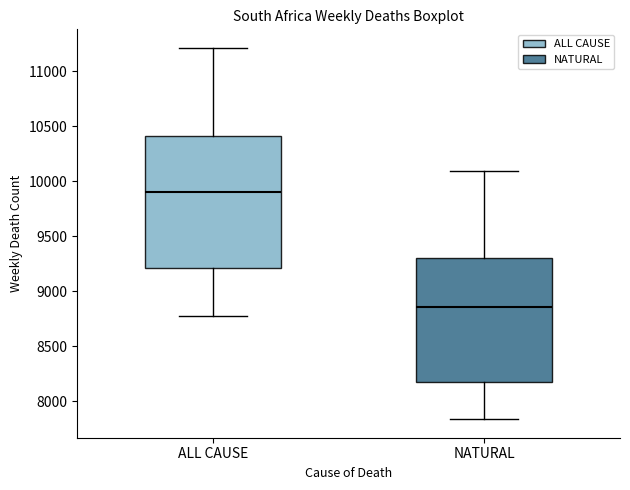

Where is the lower edge of the box for NATURAL on the y-axis? The values are not printed on the chart, so give them approximately, as read against the axis.

8150